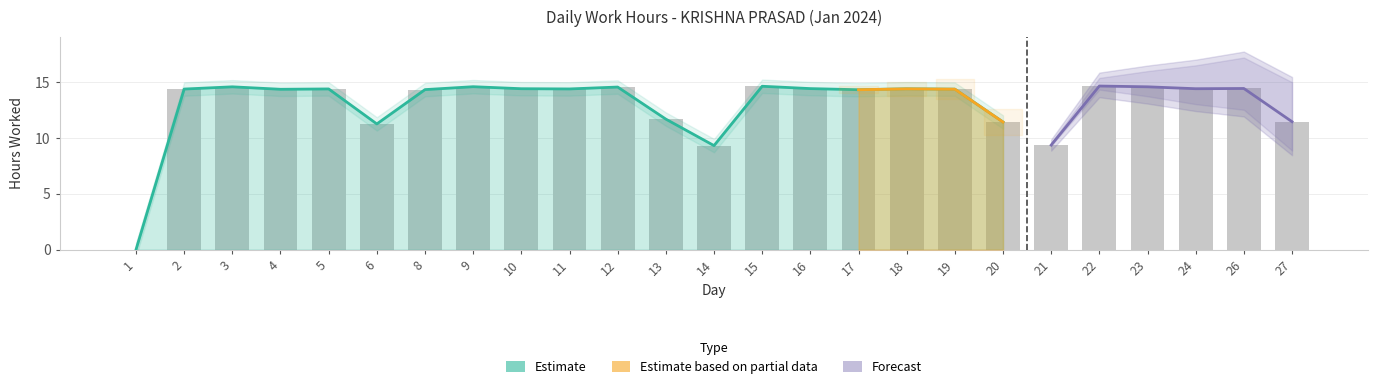

What is the greatest value displayed?

14.6